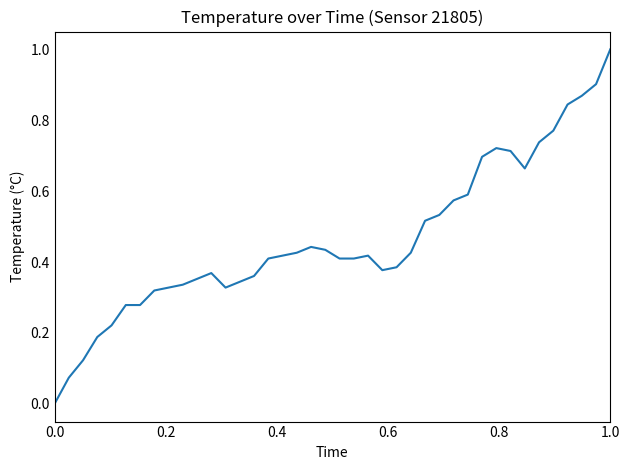

What is the maximum value shown in the chart?

1.0